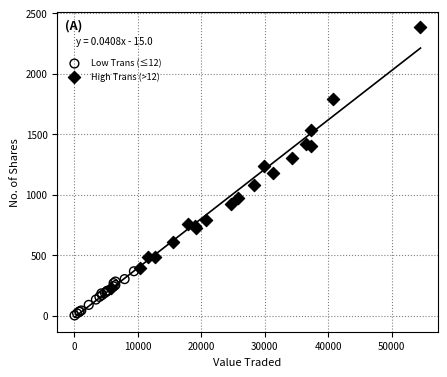

Which series has the largest Y range (max minus min)?

High Trans (>12)